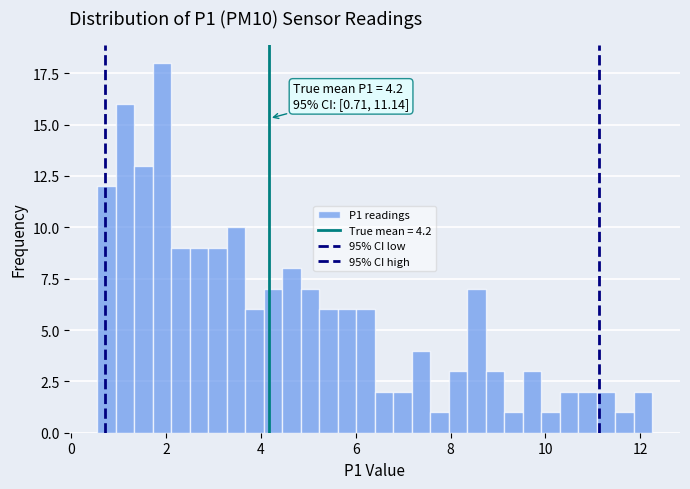

Read against the x-axis, roughly where is the centre of the tallest bar?

2.0